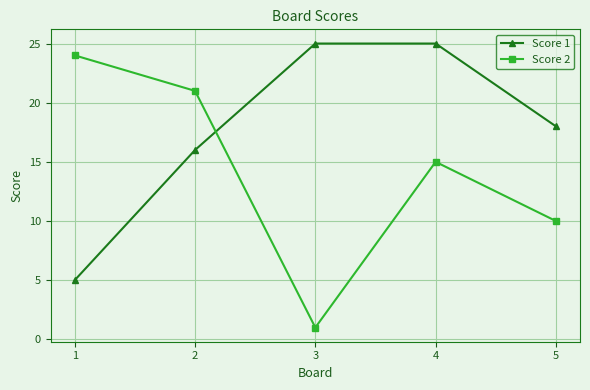

Which series has the largest range (max minus min)?

Score 2